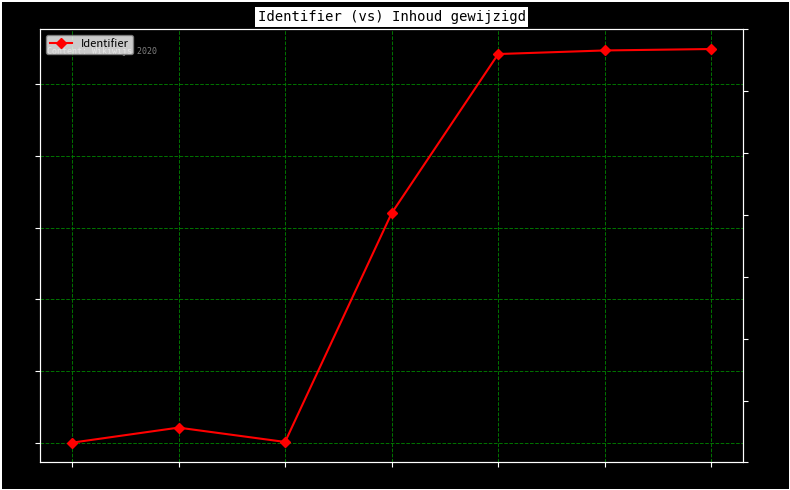

How many data points are above 0?

6